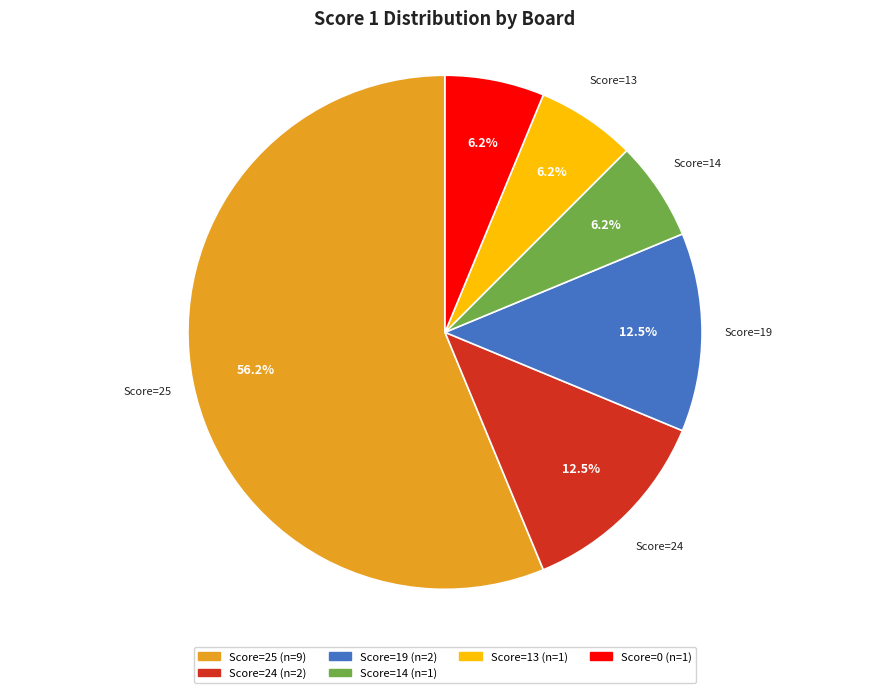

Is there a majority slice in this chart?

Yes